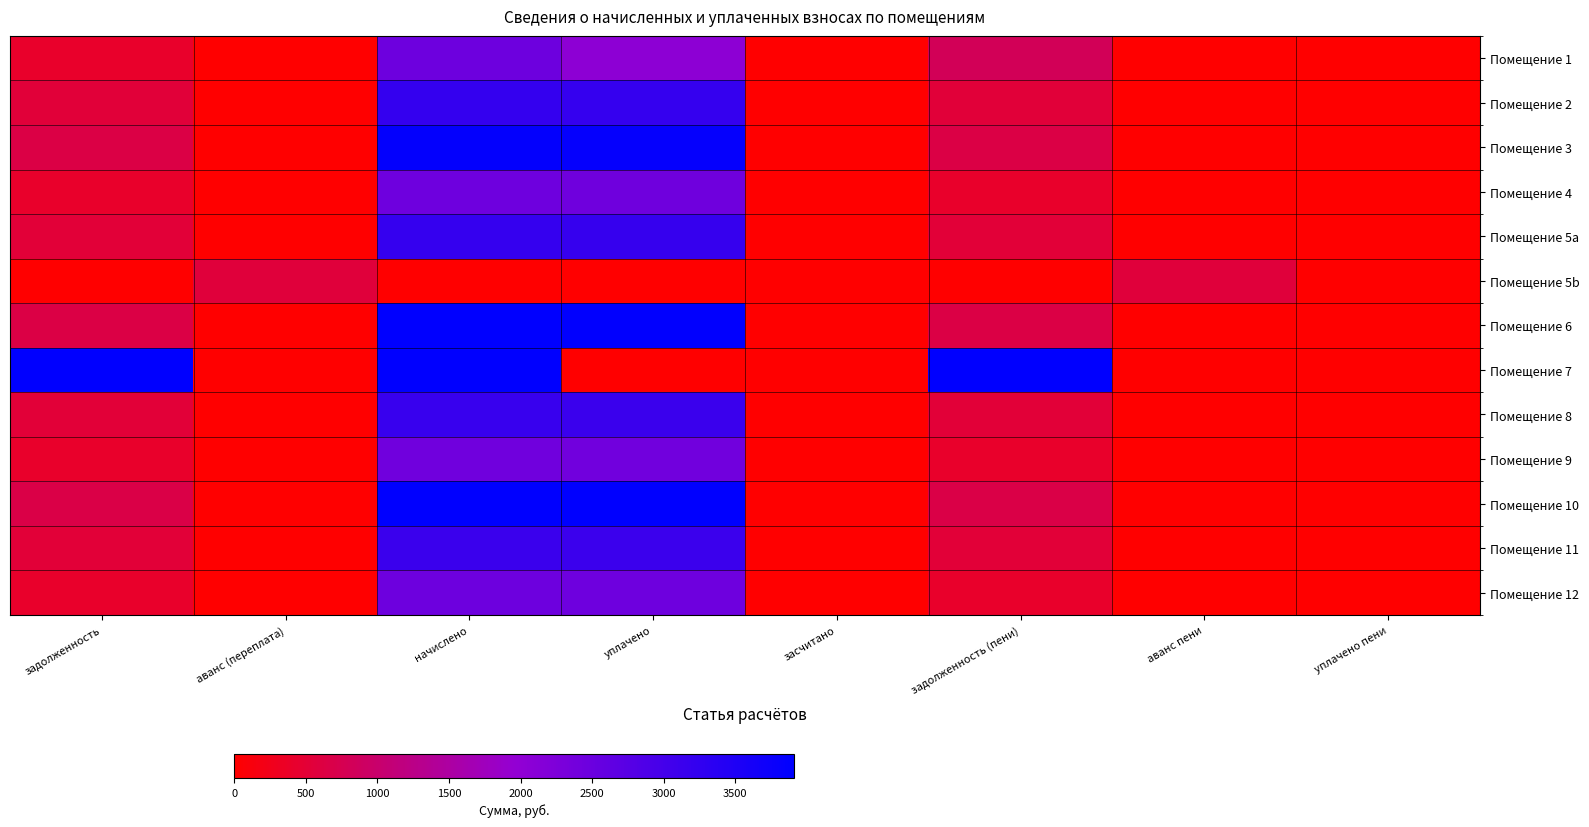

Which series has the largest total across all categories?

Помещение 7